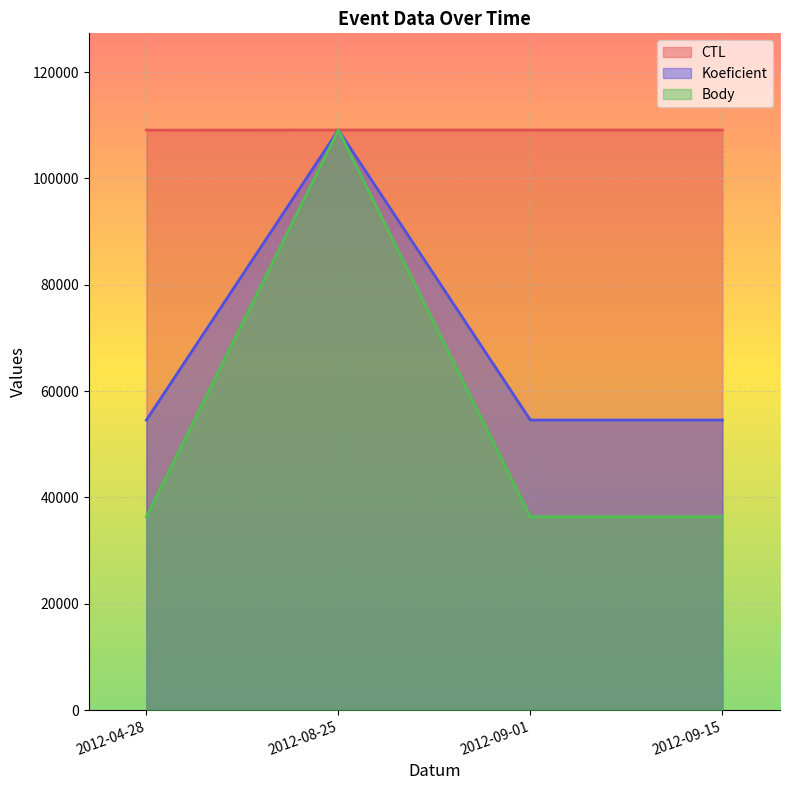

Between which two adjacent categories do Koeficient and CTL first intersect?

2012-04-28 and 2012-08-25